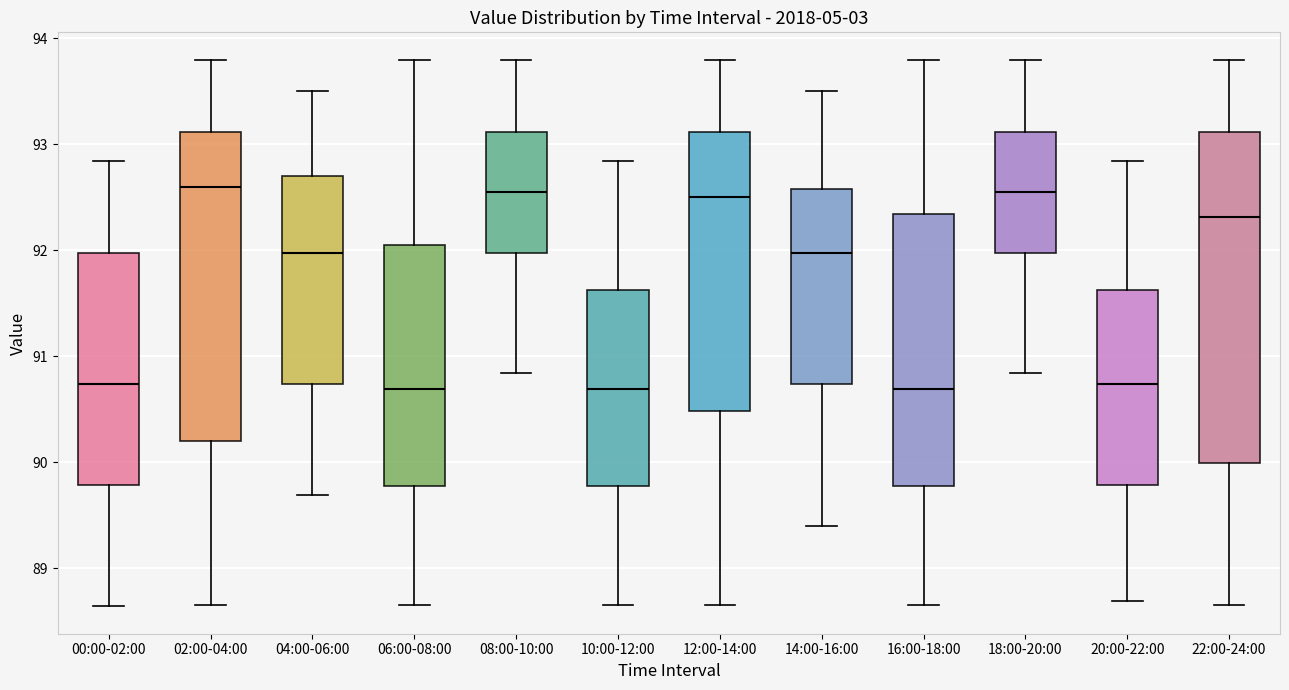

Where does the upper whisker of the box for 06:00-08:00 end on the y-axis? The values are not printed on the chart, so give them approximately, as read against the axis.

93.8